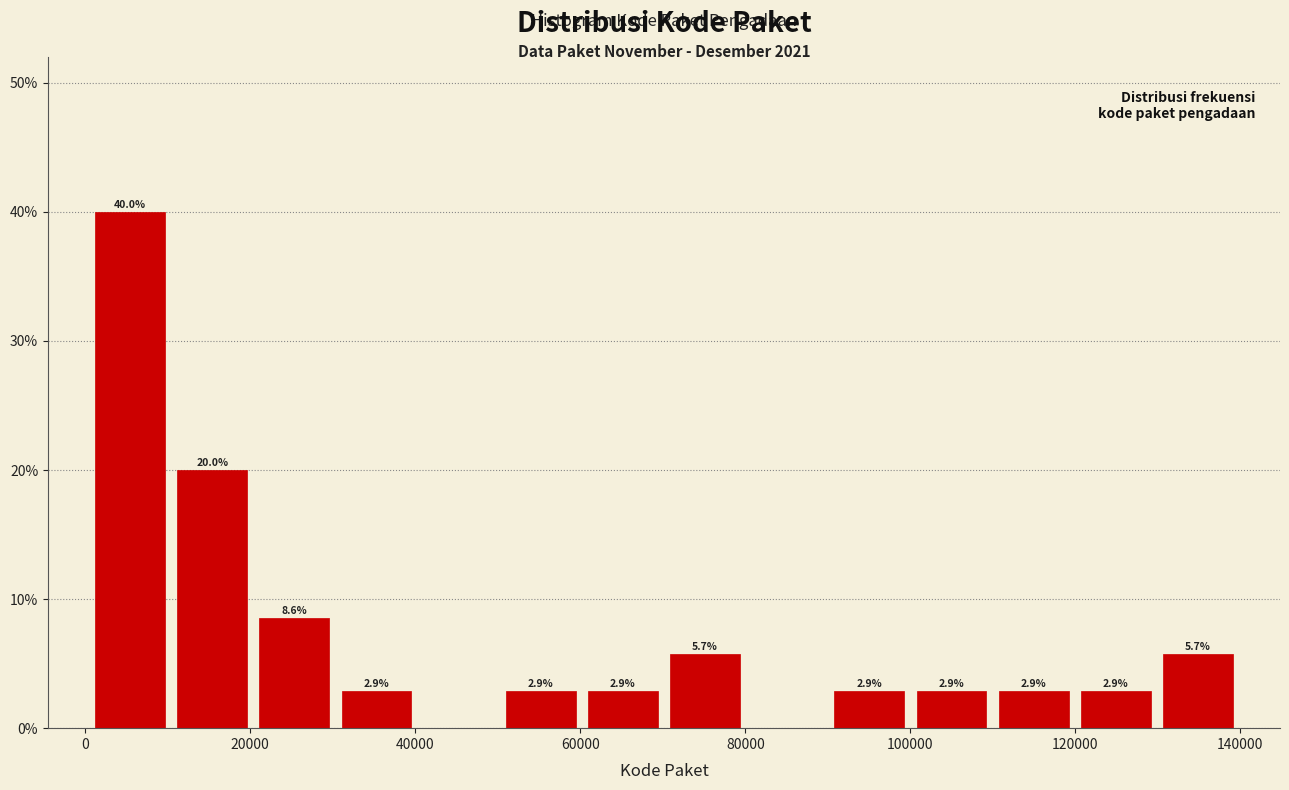

Over which range of the x-axis is the bar tallest?

0 to 10000